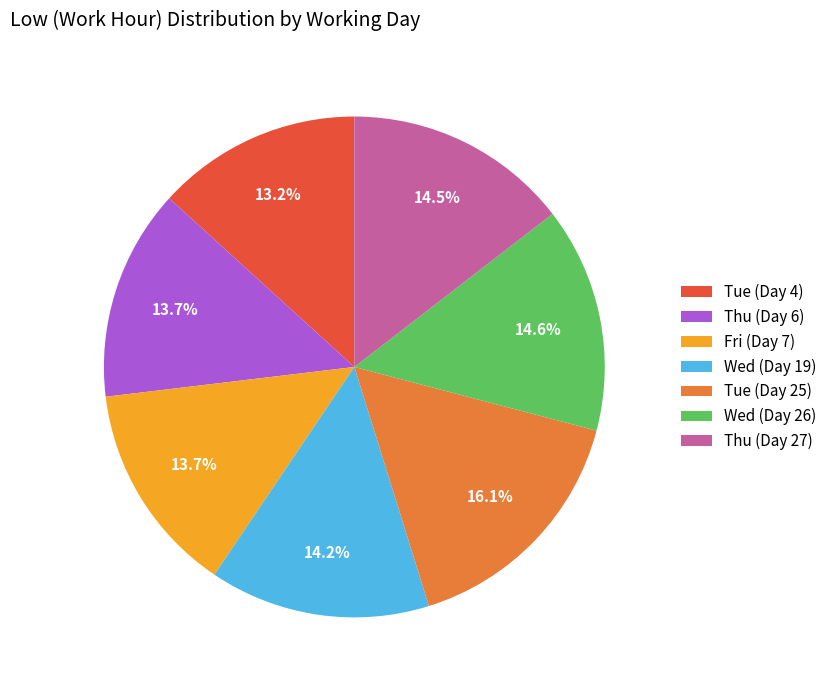

Is Tue (Day 25) the majority of the pie?

No